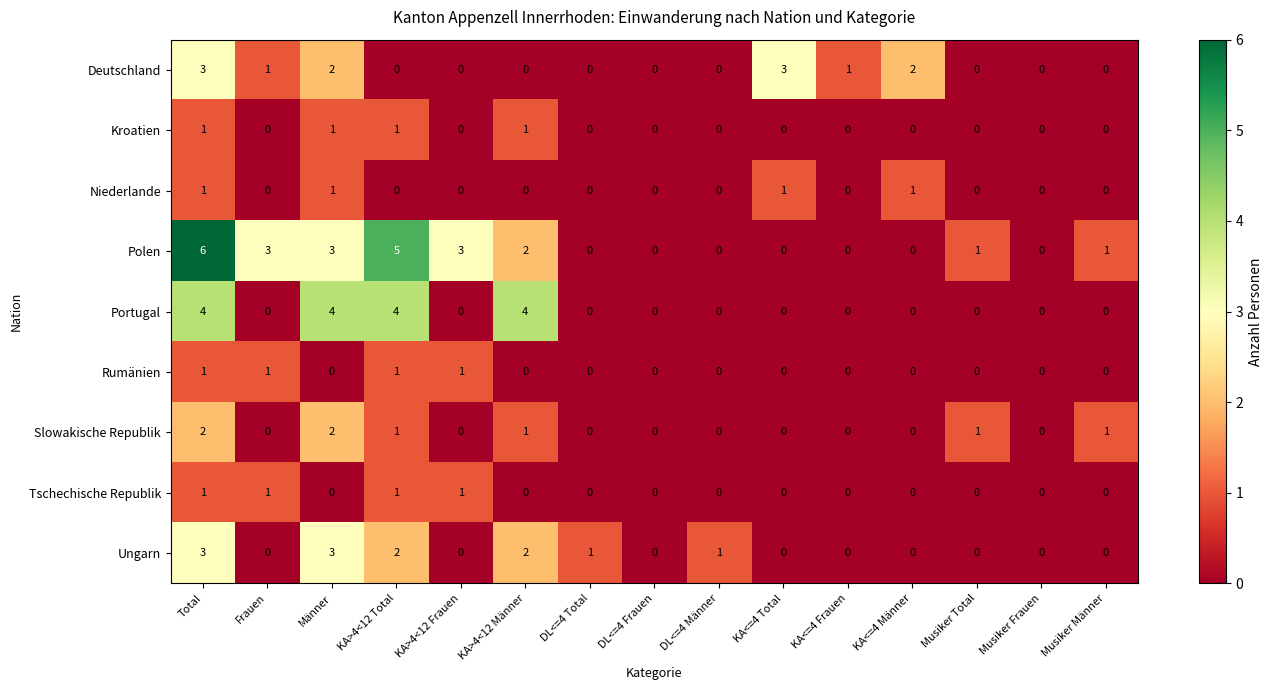

What is the sum of all Portugal values?

16